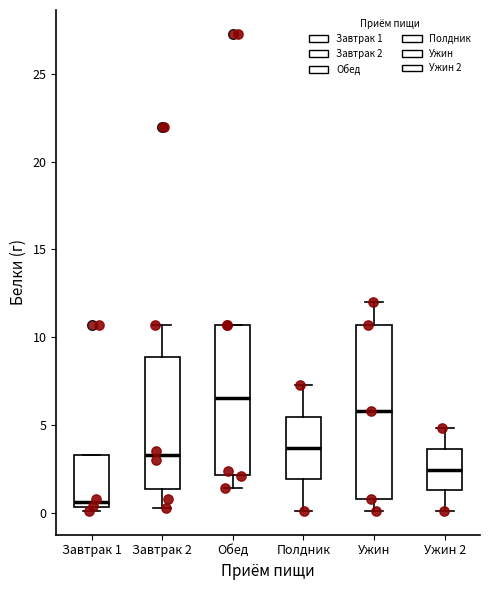

Where is the upper edge of the box for Полдник on the y-axis? The values are not printed on the chart, so give them approximately, as read against the axis.

5.5